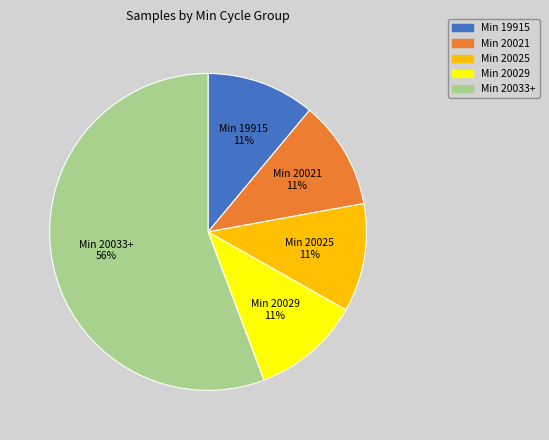

To the nearest percent, what is the average slice percentage?

20%